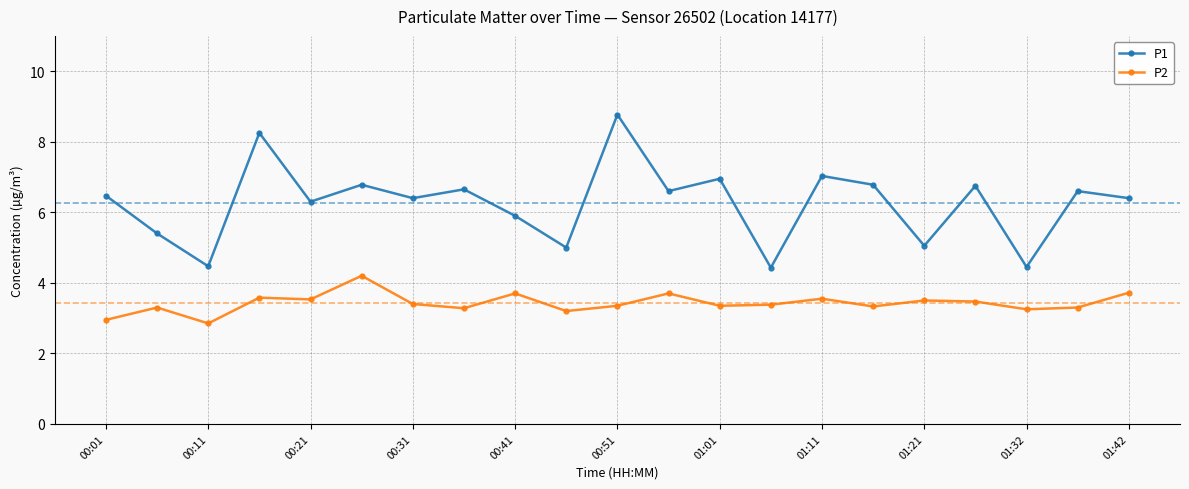

Which series has the largest range (max minus min)?

P1